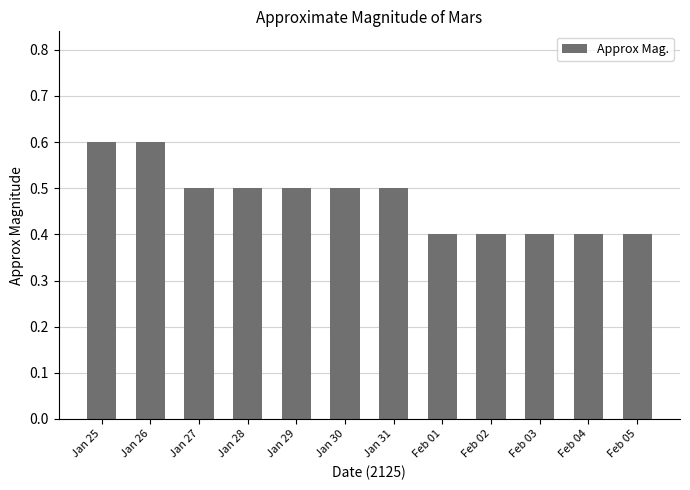

Does the chart contain stacked bars?

No